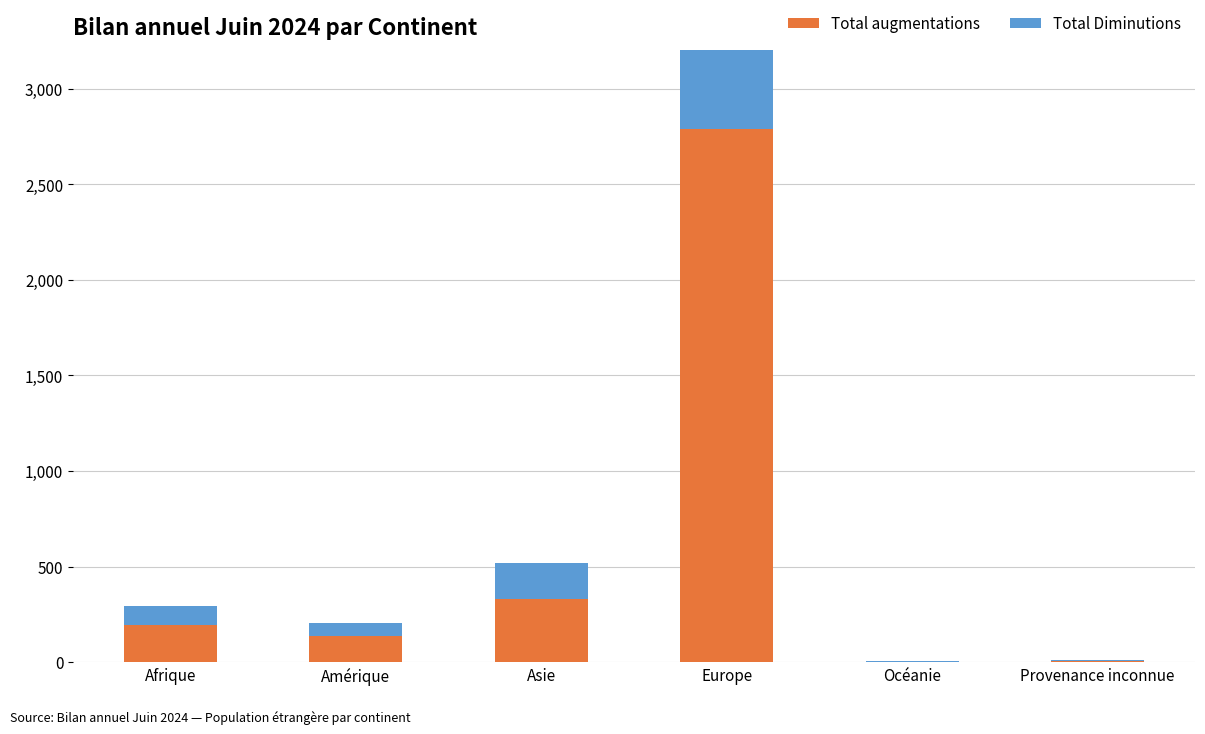

What is the difference between the Total augmentations values at Provenance inconnue and Afrique?

185